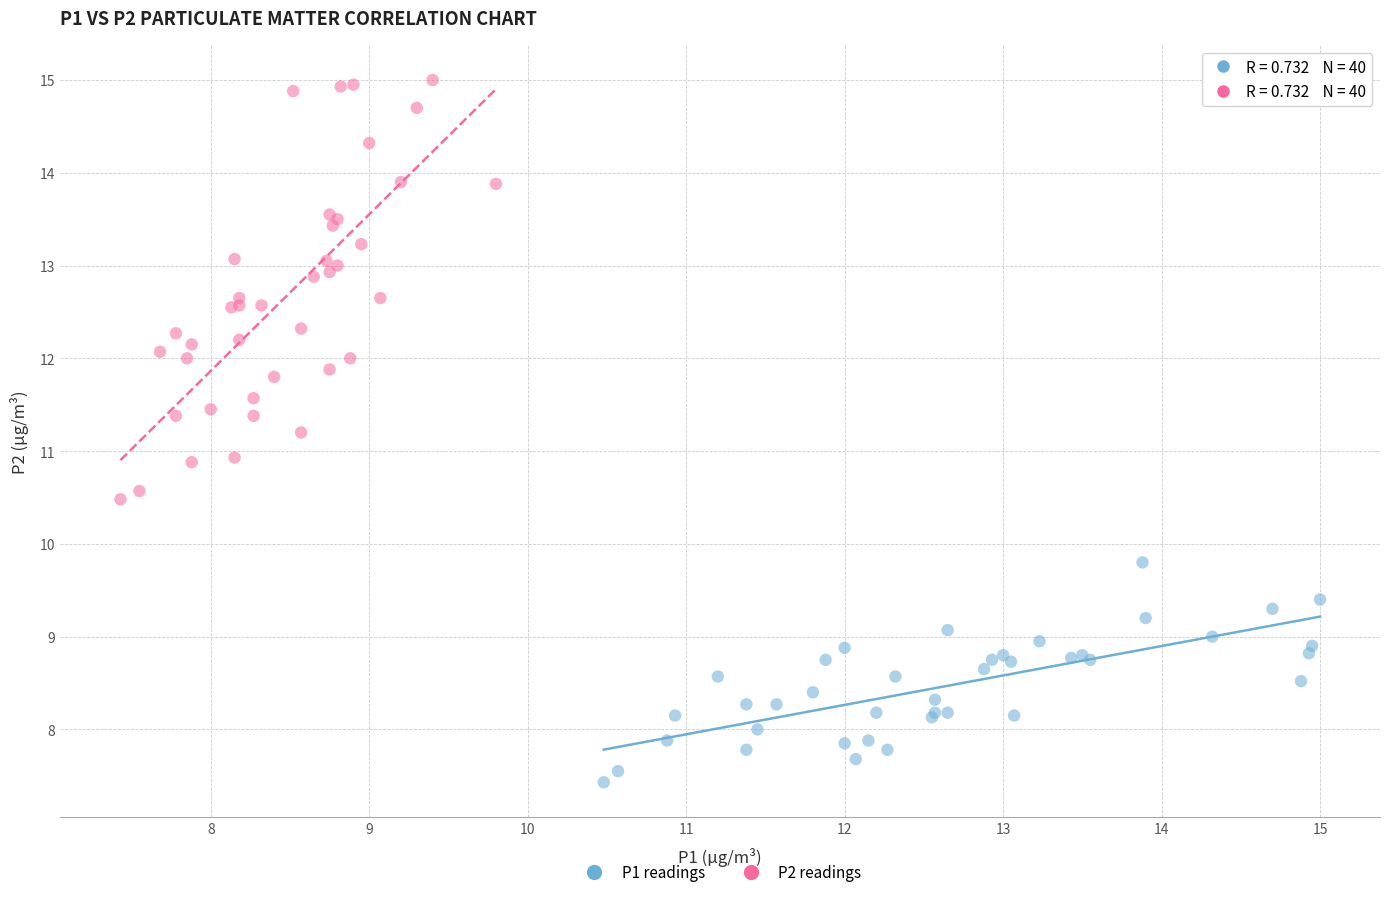

Which series has the largest Y range (max minus min)?

P2 readings